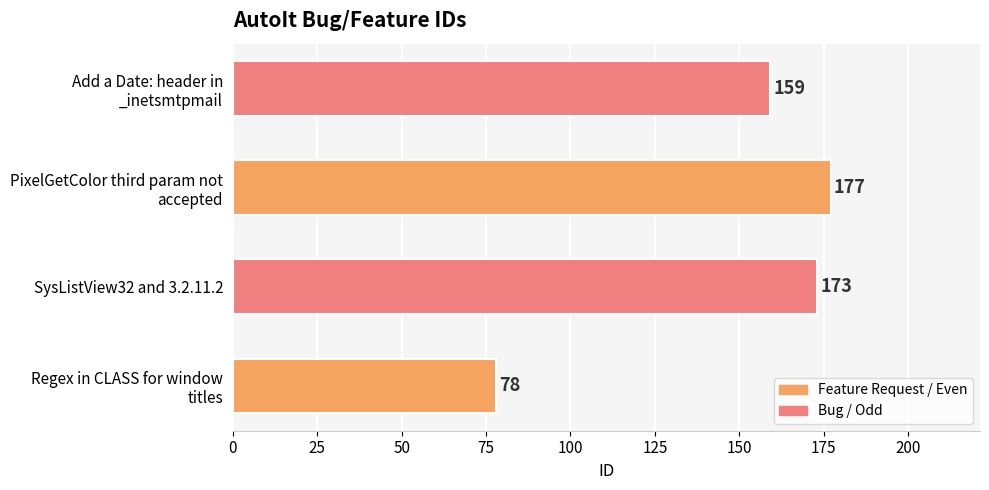

Reading bottom to top, transcribe all the data shown in this chart.

78	173	177	159